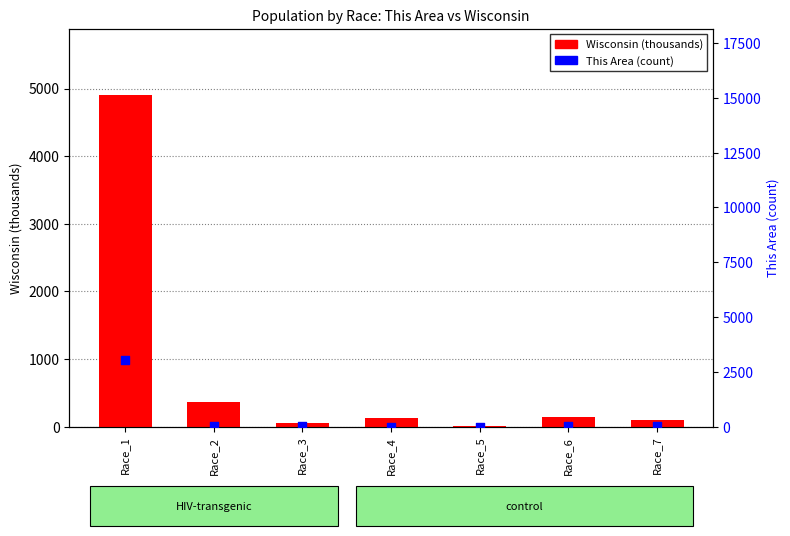

Which series has the largest total across all categories?

Wisconsin (thousands)